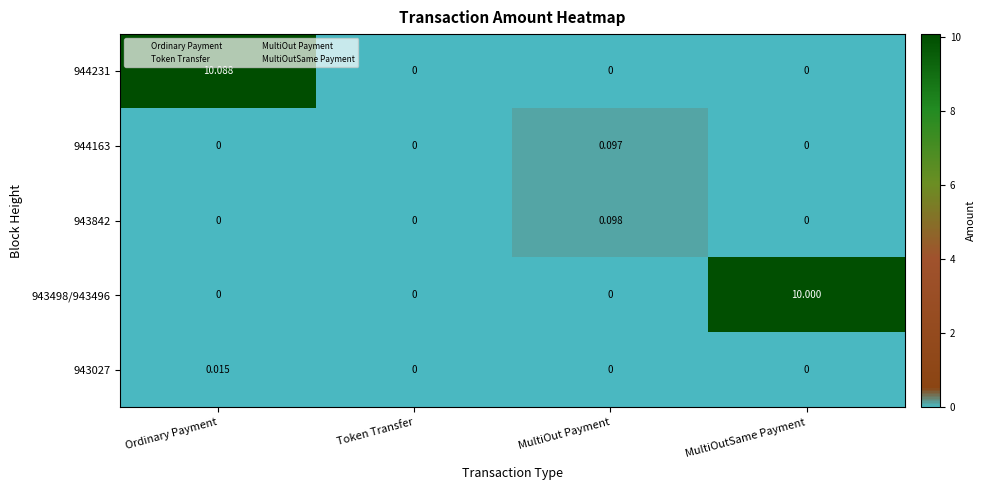

Rank the series by their maximum value, from highest to lowest.

944231, 943498/943496, 943842, 944163, 943027